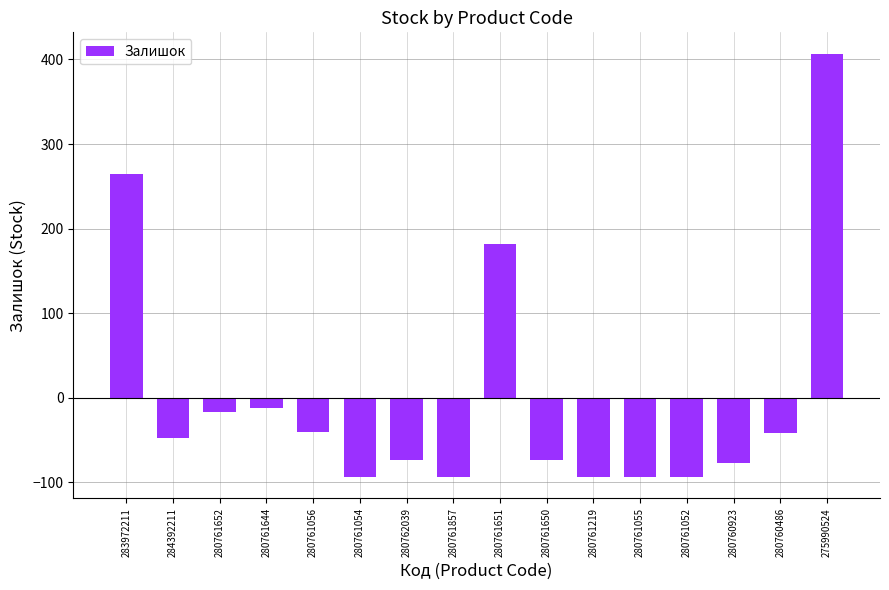

What is the value of the 12th bar from the left?

-93.9